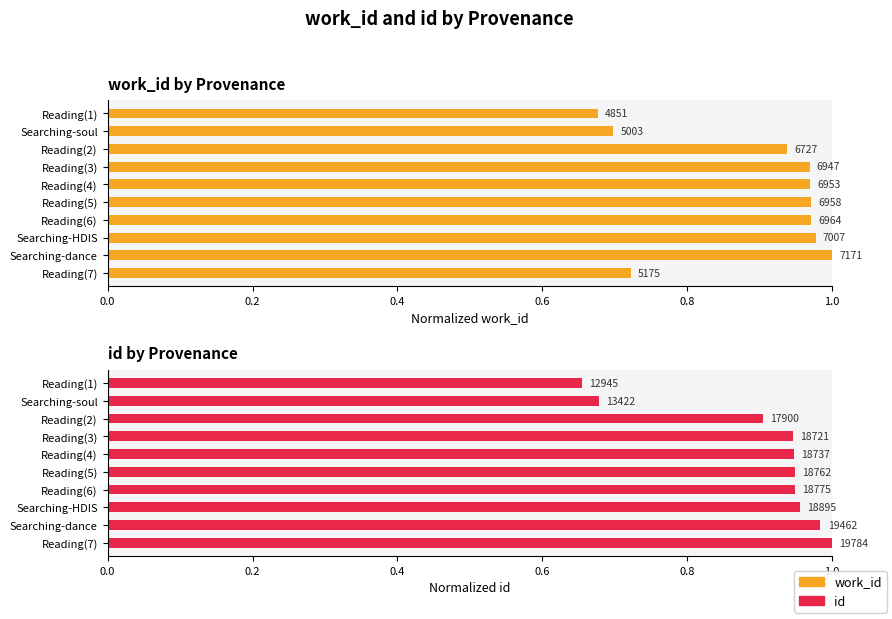

Which series has the widest spread of values?

id